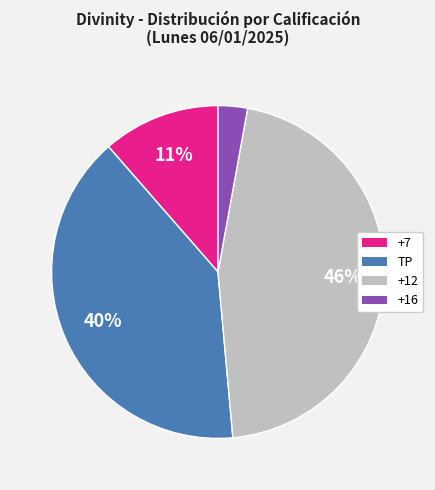

How many segments does this pie chart have?

4